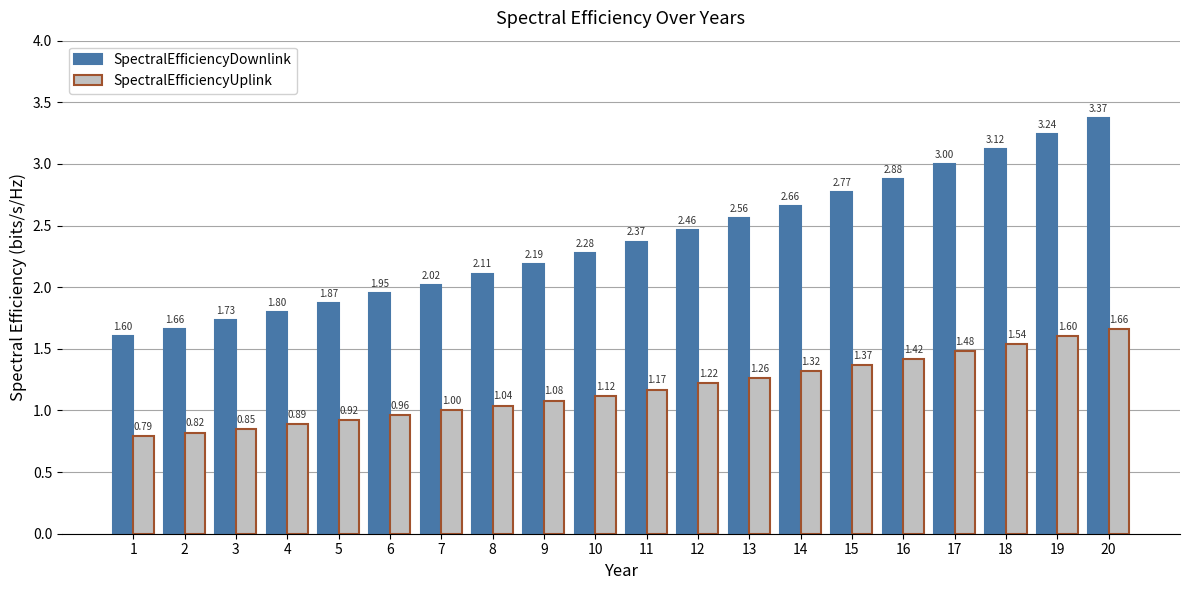

How many values in the SpectralEfficiencyDownlink series exceed 2?

14